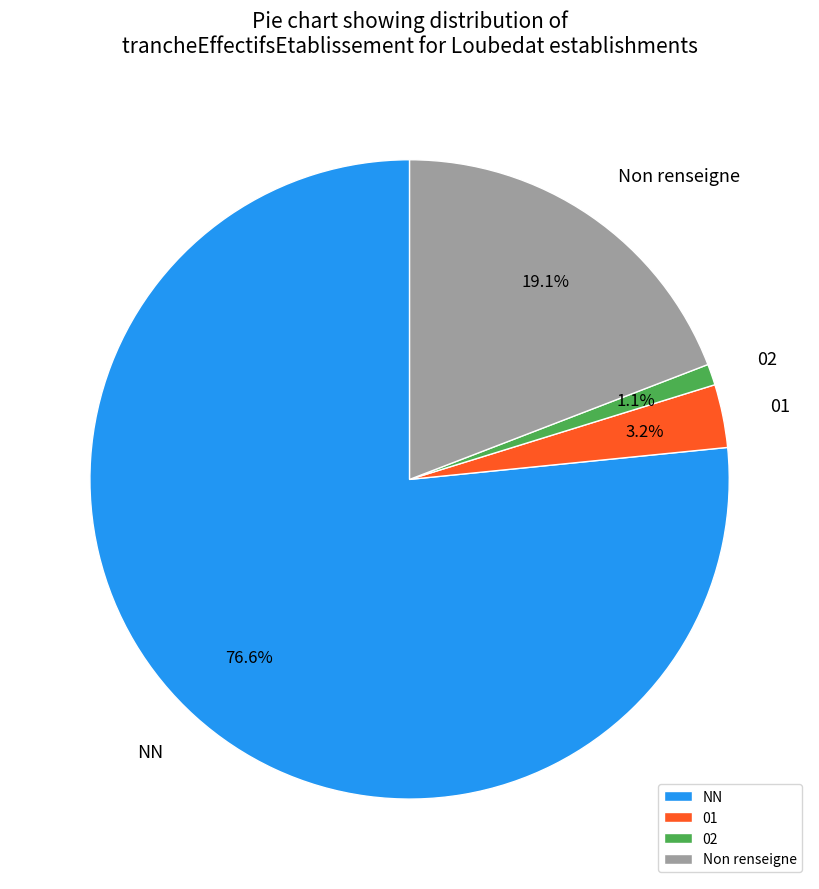

How many slices are in this pie chart?

4